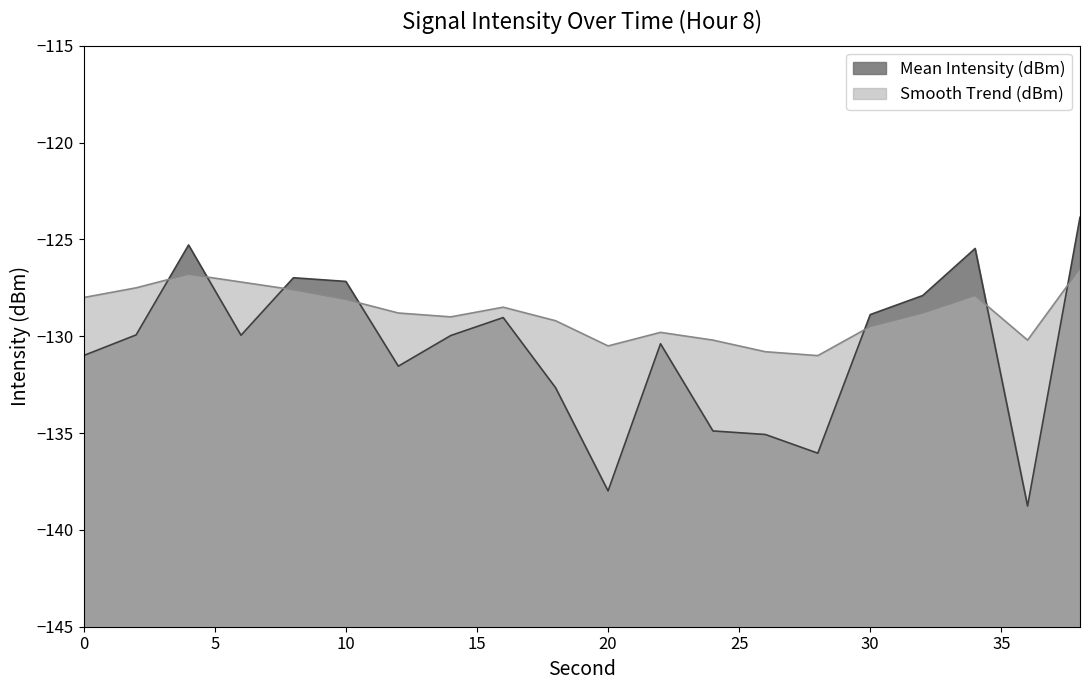

Between 2 and 20, which series saw the biggest shift?

Mean Intensity (dBm)